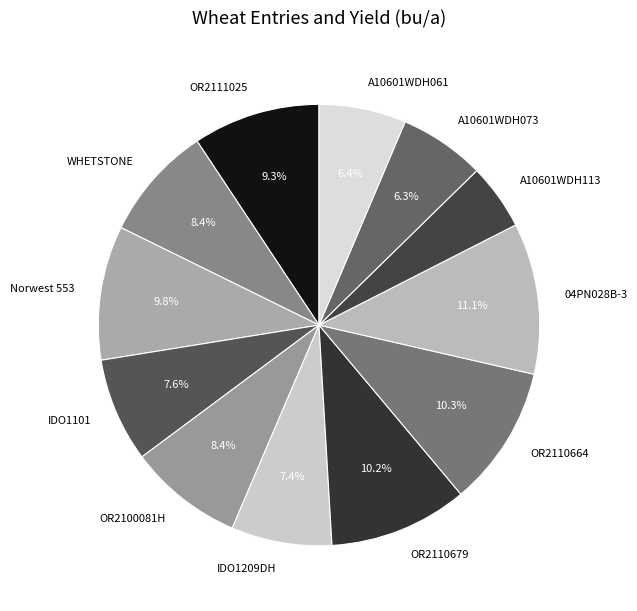

Between IDO1209DH and A10601WDH073, which is larger?

IDO1209DH